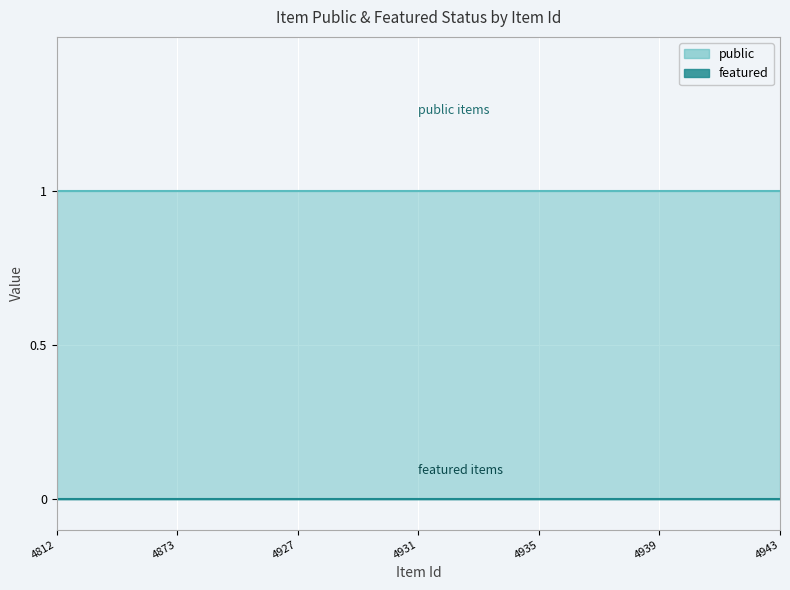

List the series in order of their overall mean, highest first.

public, featured